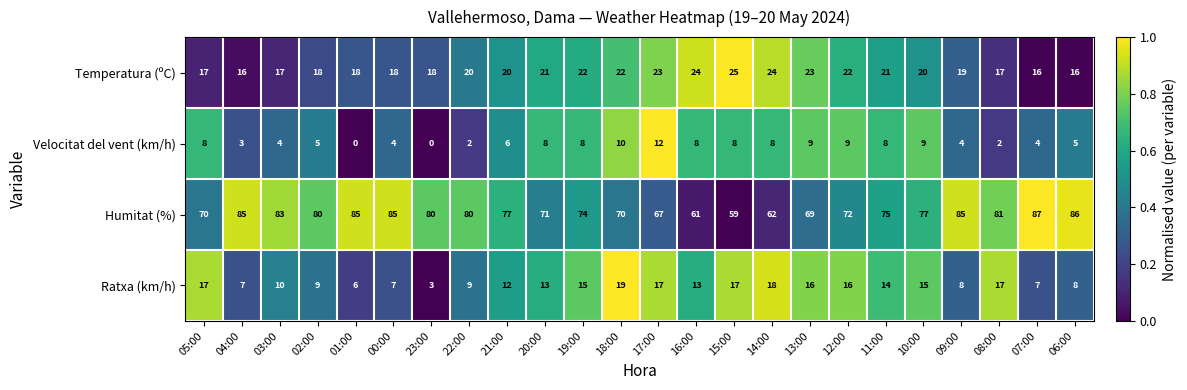

Which series has the widest spread of values?

Humitat (%)